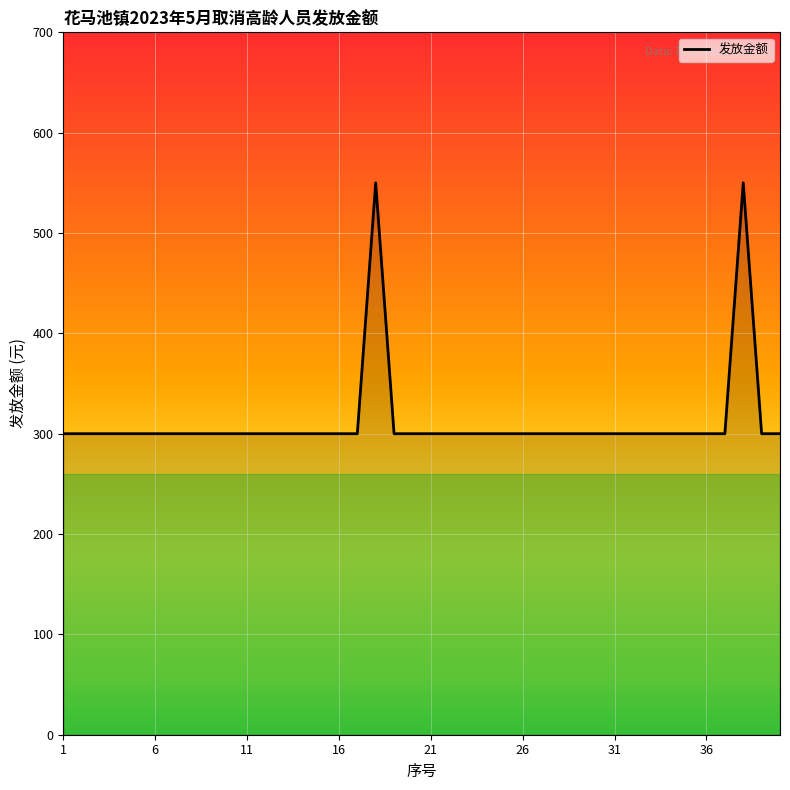

What is the maximum value shown in the chart?

550